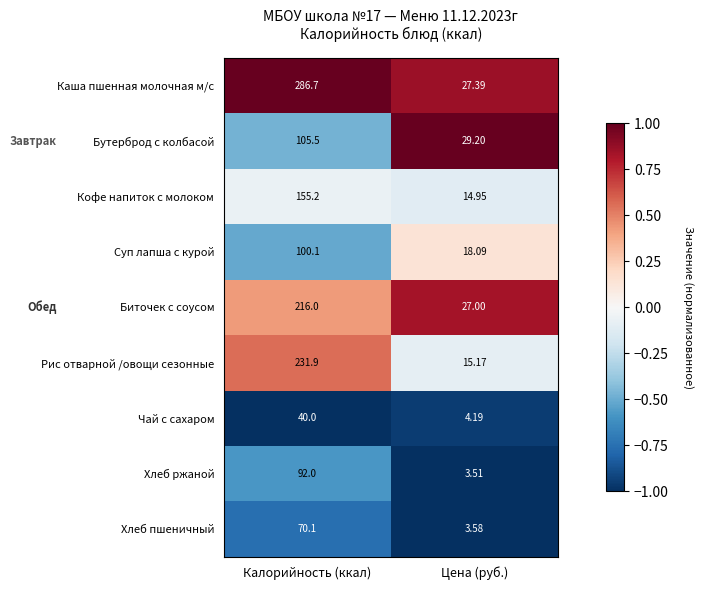

Which series changed the most between Калорийность (ккал) and Цена (руб.)?

Каша пшенная молочная м/с